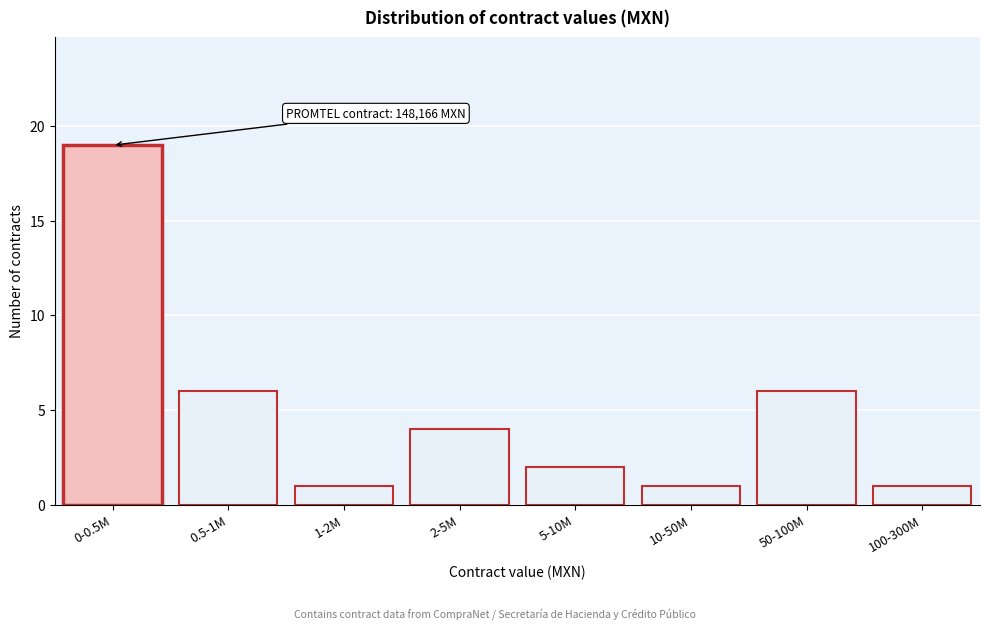

Reading left to right, extract all data points from this chart.

19	6	1	4	2	1	6	1